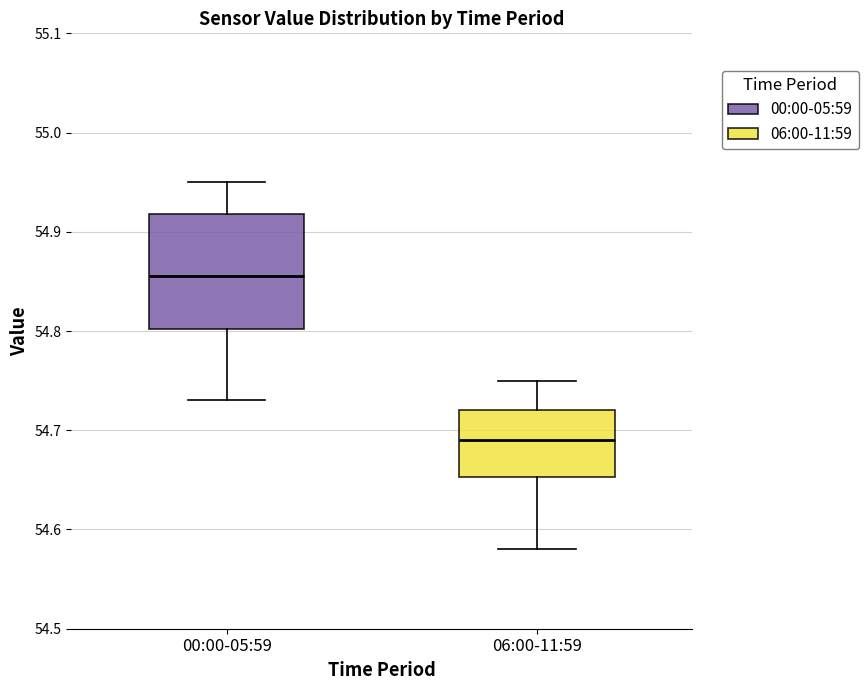

Reading left to right, transcribe this box plot: for each box, give where its median line is, the range the box spans, and where its two whiskers end, as read against the y-axis. The values are not printed on the chart, so give them approximately, as read against the axis.

00:00-05:59: median 54.86, box 54.80 to 54.92, whiskers 54.73 to 54.95
06:00-11:59: median 54.69, box 54.65 to 54.72, whiskers 54.58 to 54.75